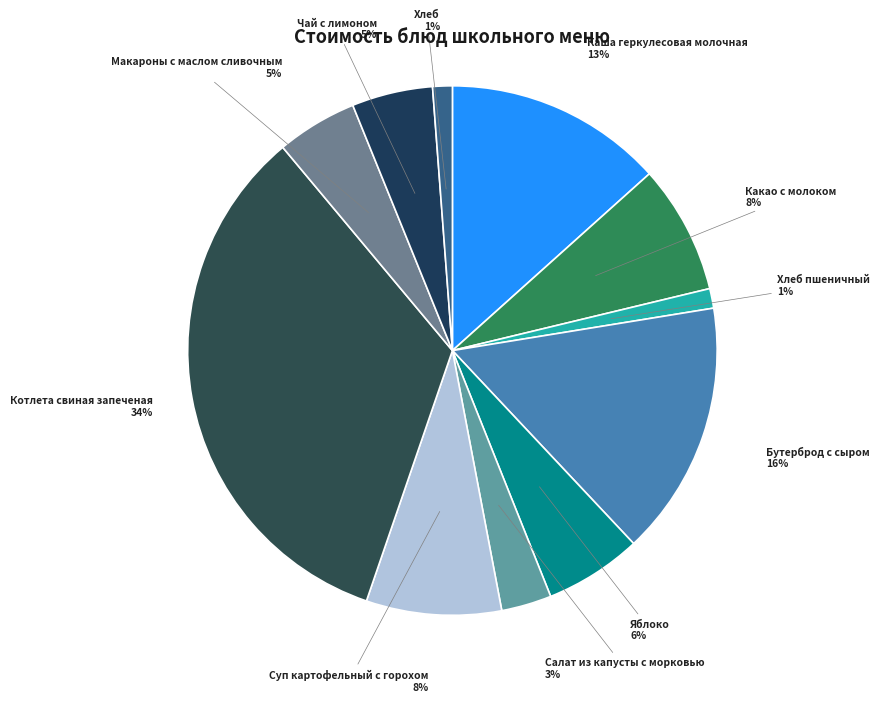

How many segments does this pie chart have?

11